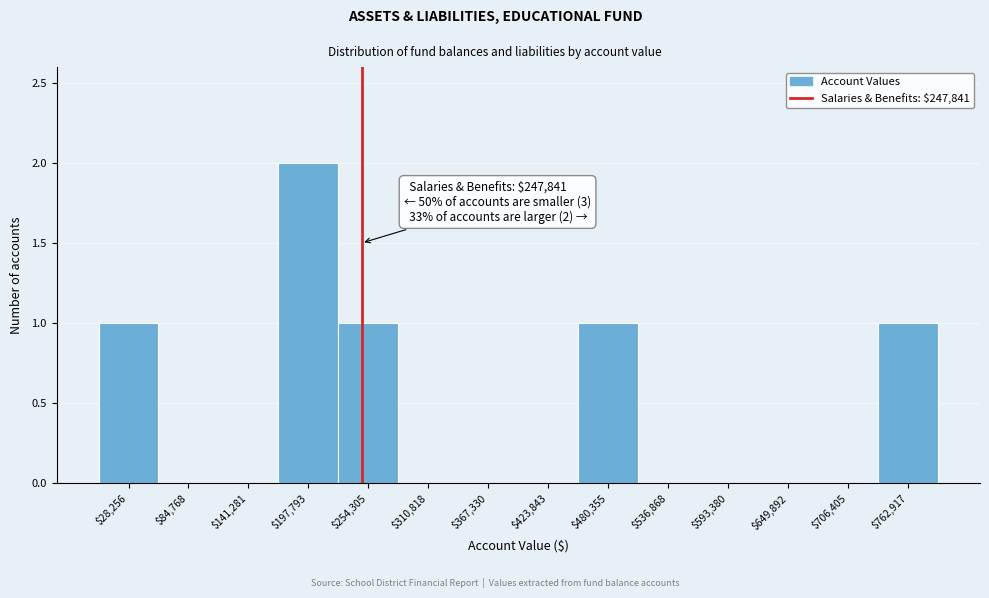

Over which range of the x-axis is the bar tallest?

170000 to 230000